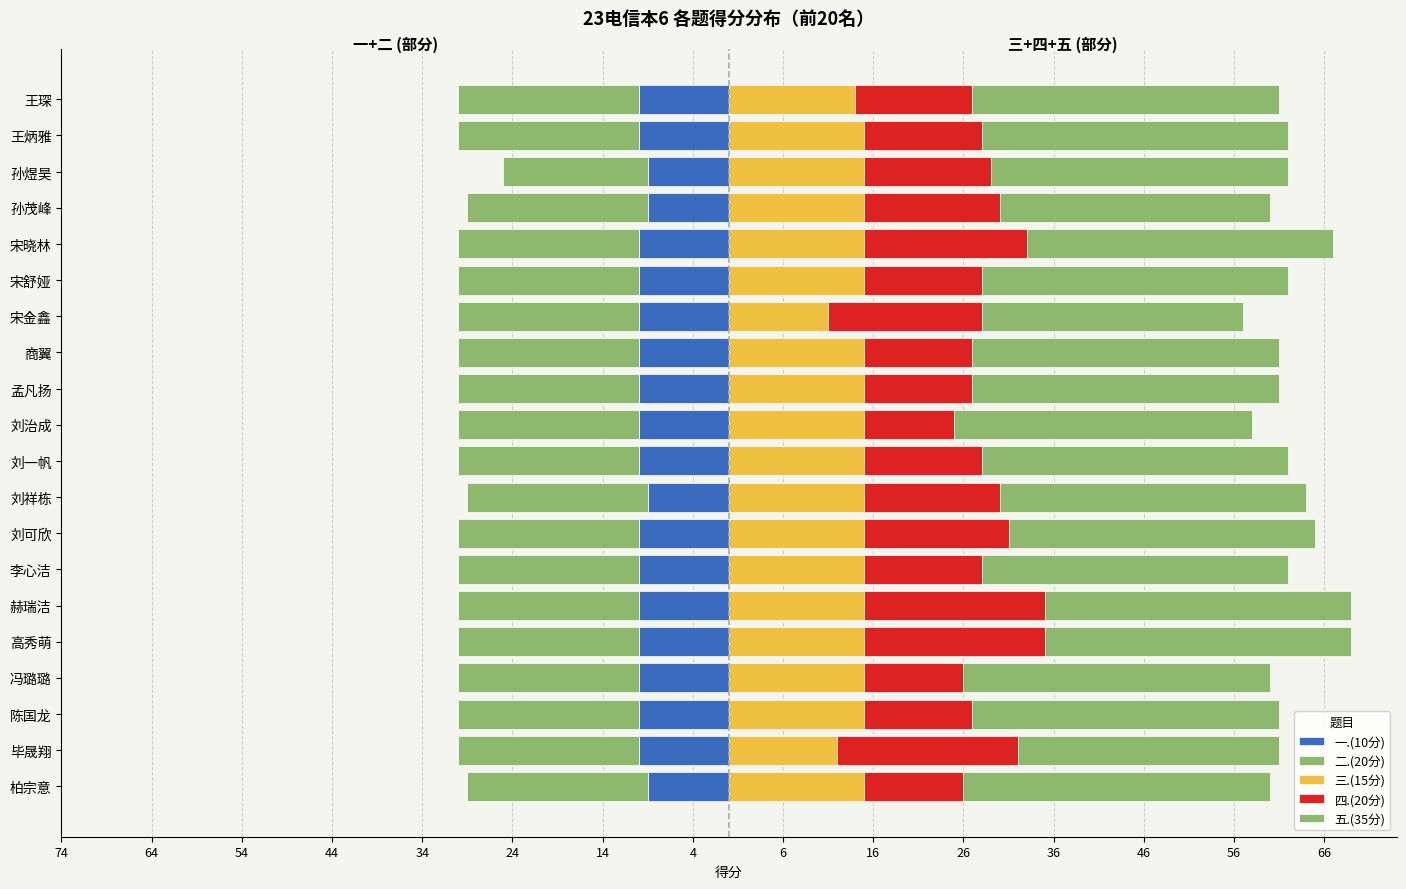

What is the difference between the maximum and minimum values in the 四.(20分) series?

10